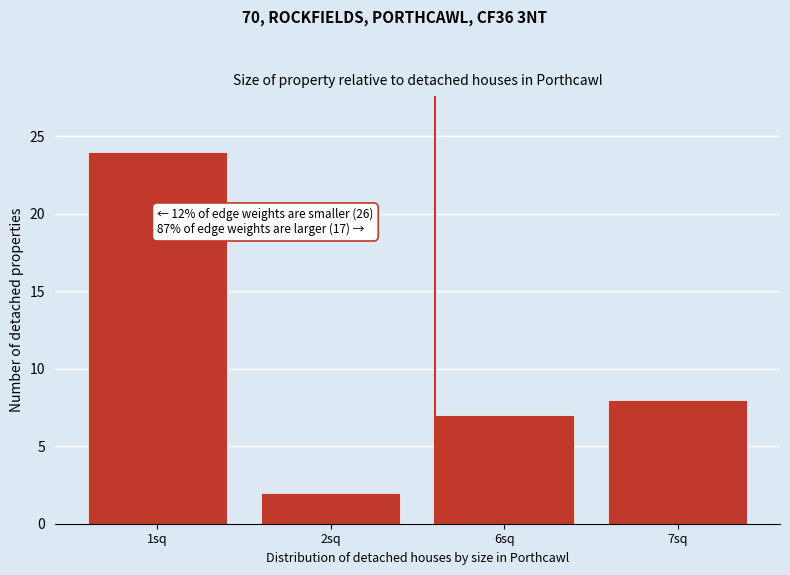

Reading right to left, list all the values displayed in this chart.

8	7	2	24